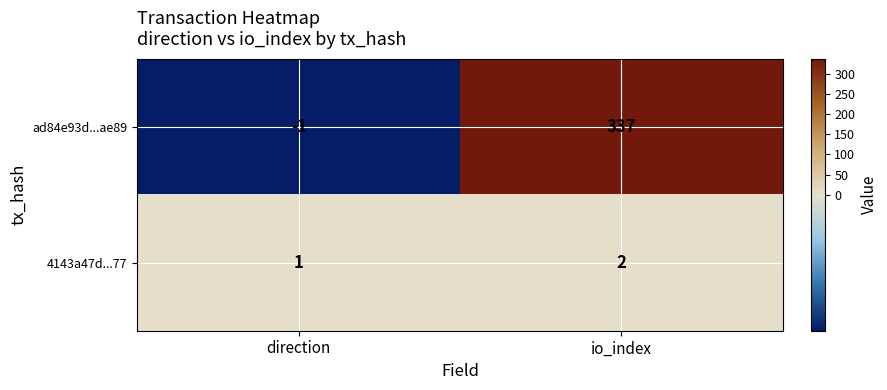

Which series has the largest total across all categories?

ad84e93d...ae89